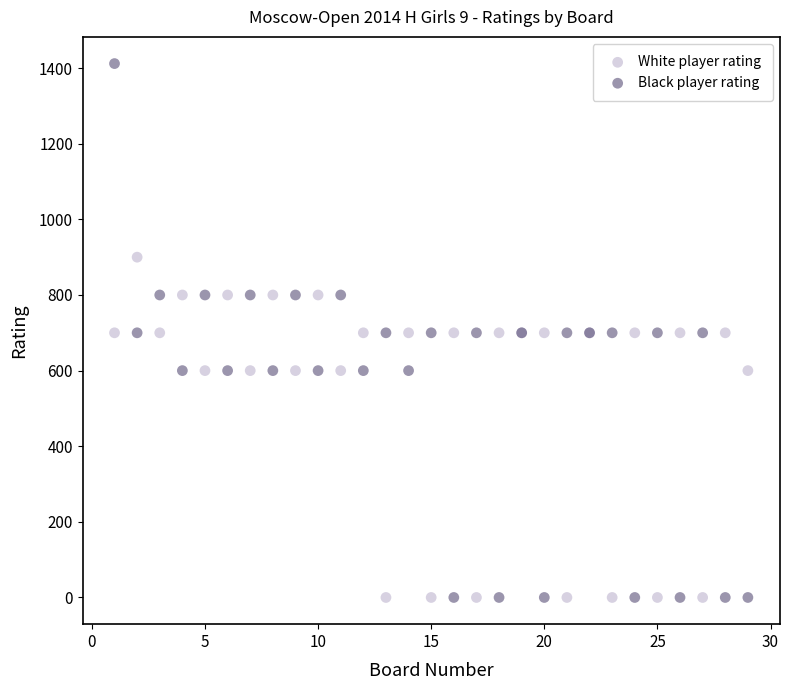

Which series contains the highest Y value?

Black player rating